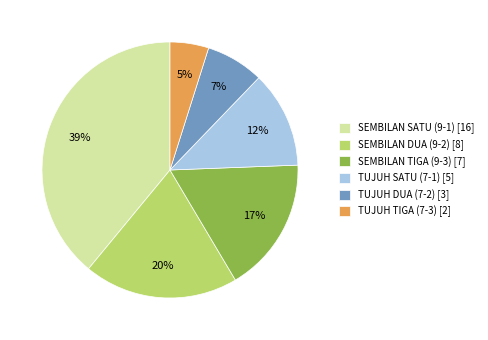

The TUJUH DUA (7-2) slice represents 22% of the pie. True or false?

False